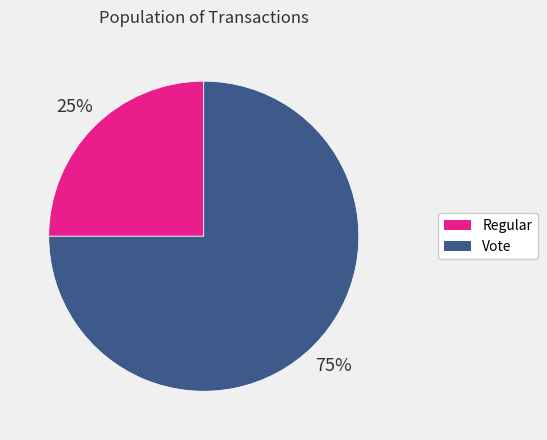

Is Regular the majority of the pie?

No